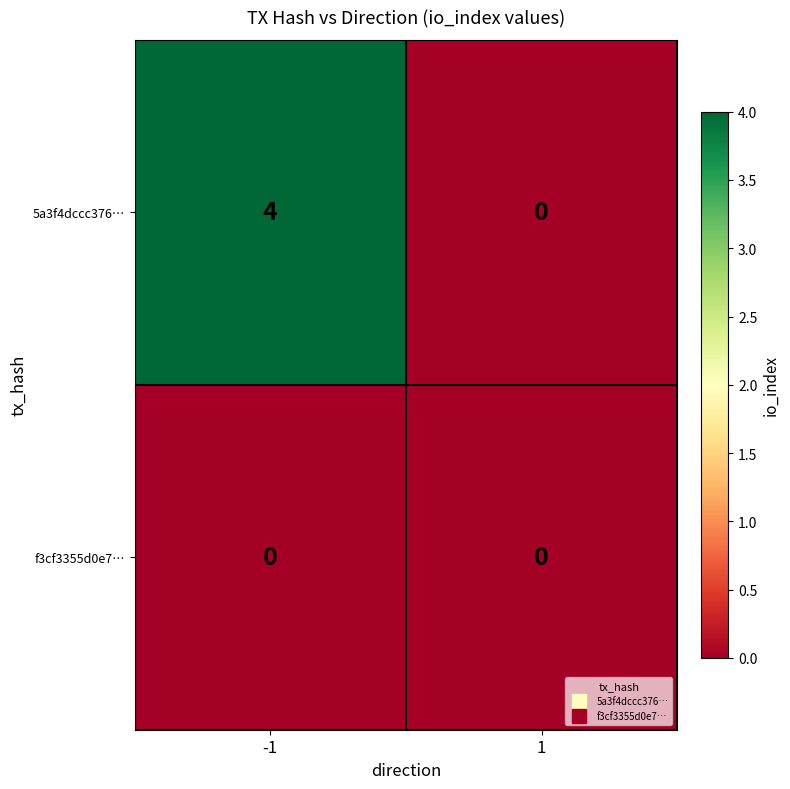

True or false: f3cf3355d0e7… has a value of 0 at -1.

True